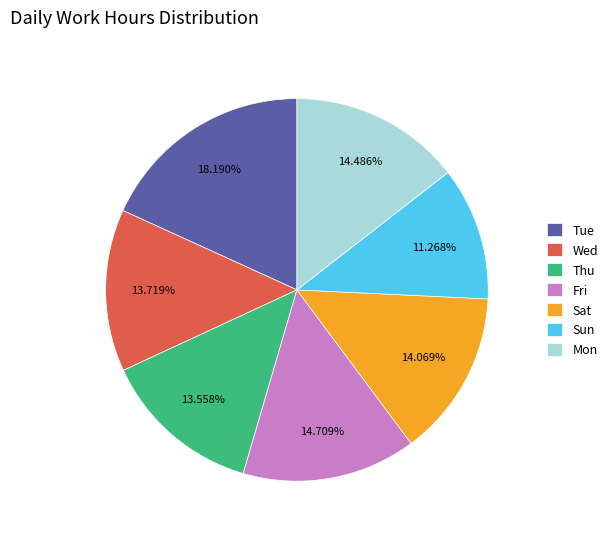

Is there any slice that represents more than half of the pie?

No